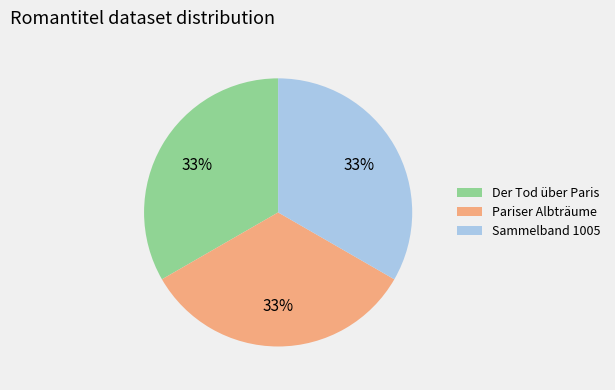

Combined, do Pariser Albträume and Der Tod über Paris account for over 50%?

Yes